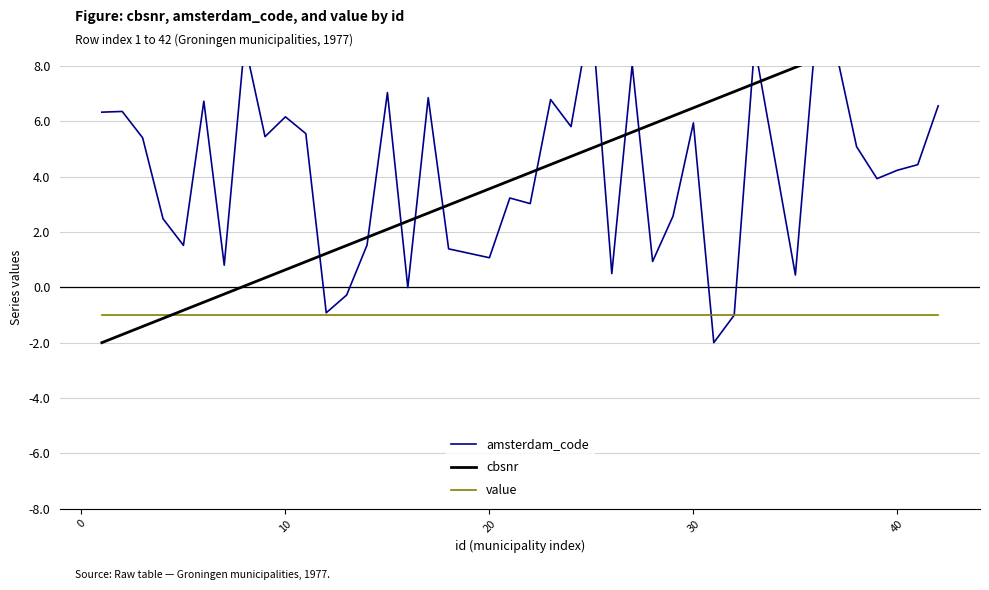

What is the minimum value shown in the chart?

-2.0